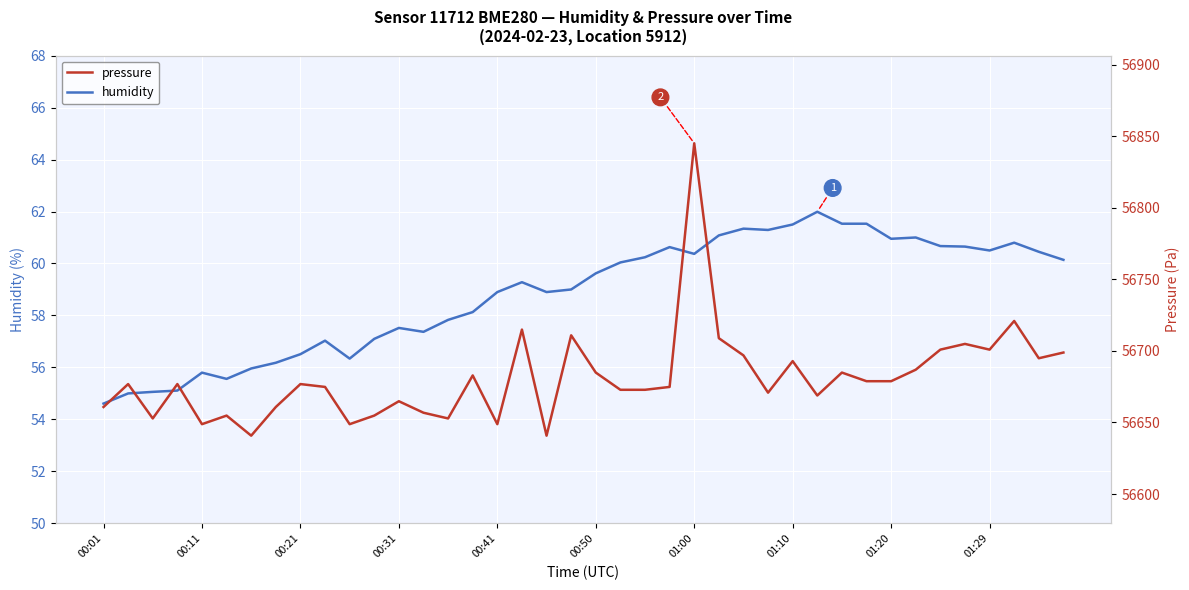

The humidity series shows 60.4 at 01:00. True or false?

True